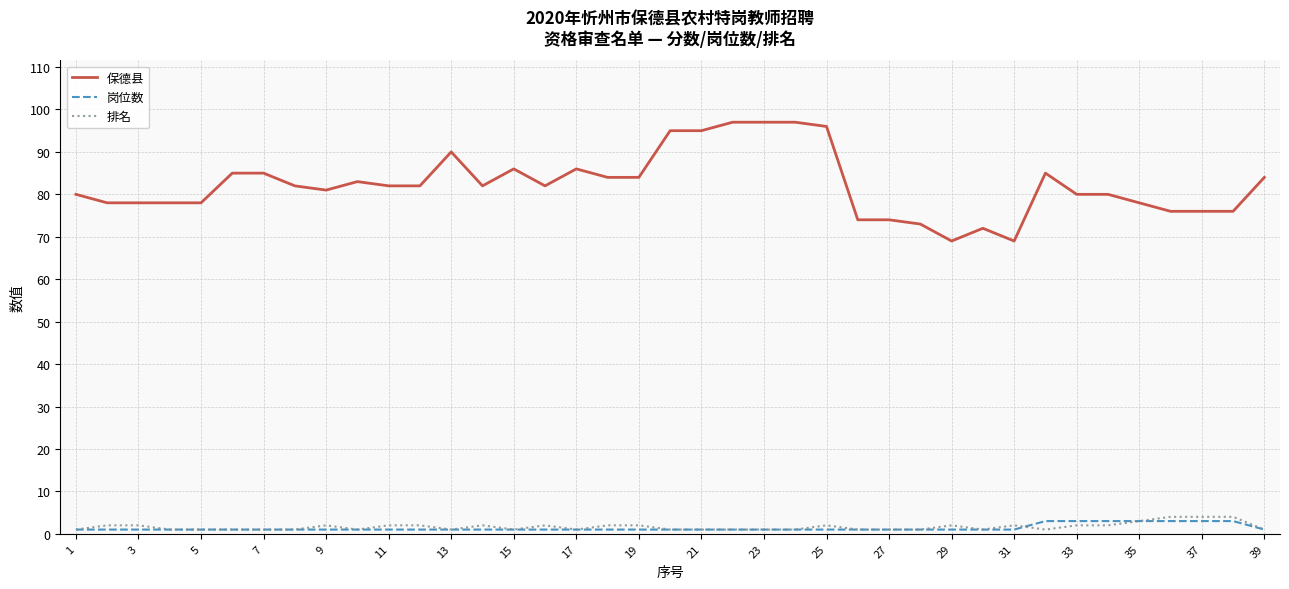

How many distinct data groups are displayed?

3